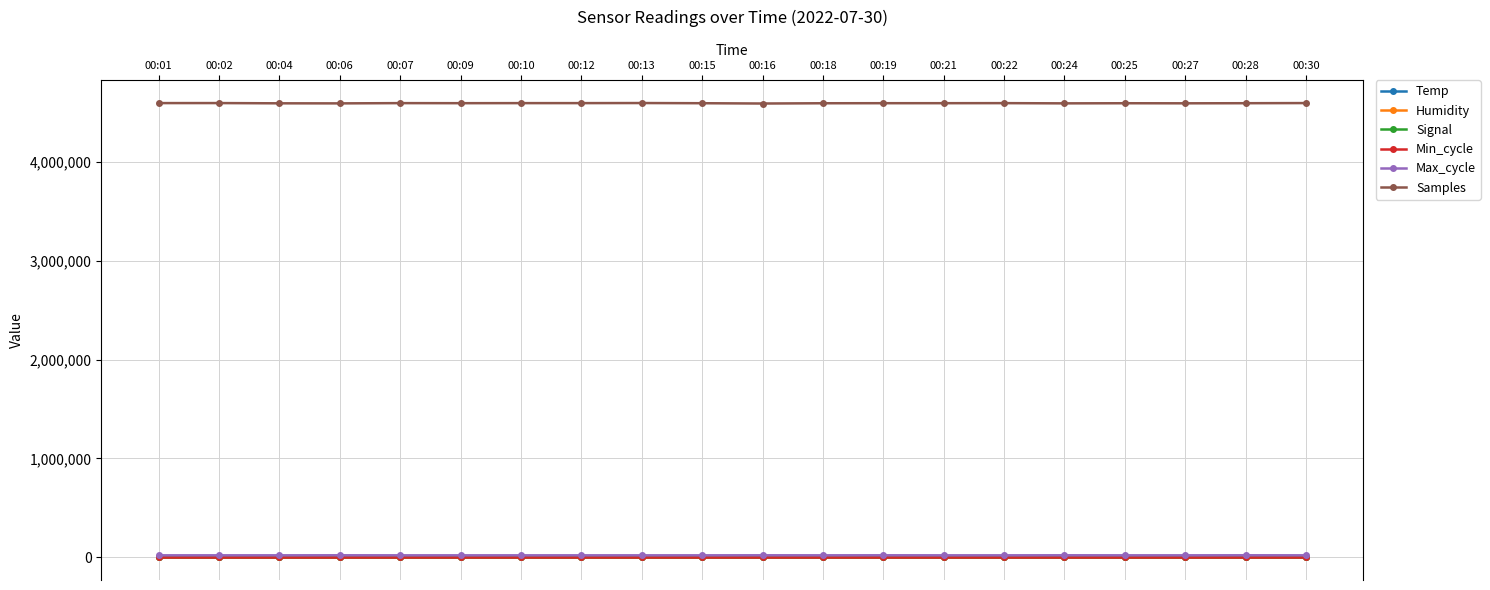

What is the difference between the second highest and second lowest values in the Temp series?

0.1